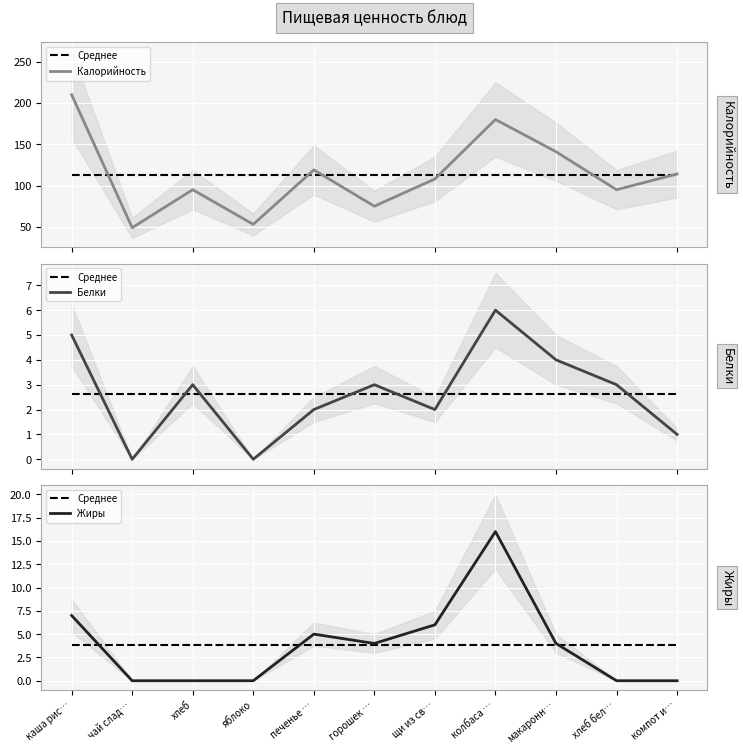

True or false: Жиры has a value of 4.0 at горошек ….

True